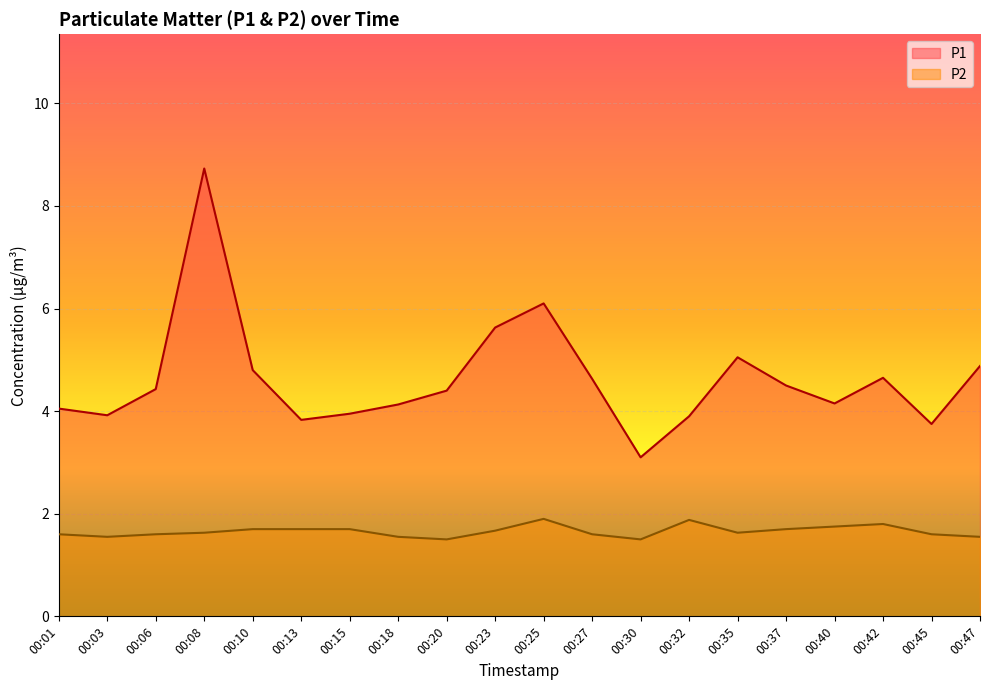

How many categories are shown in the chart?

20